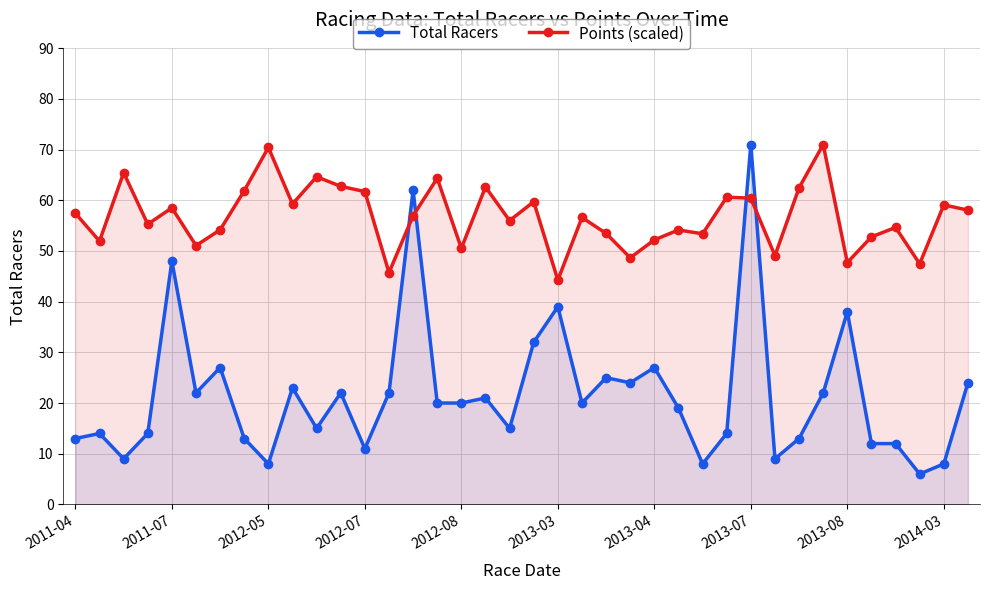

Is the value of Total Racers at 2013-04 greater than the value of Points (scaled) at 2011-07?

No